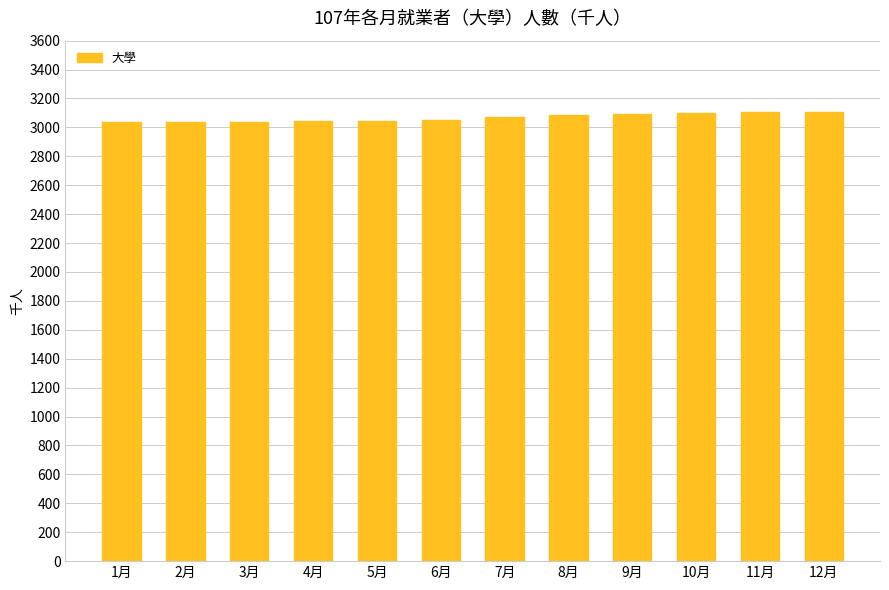

What is the label of the 10th bar from the right?

3月